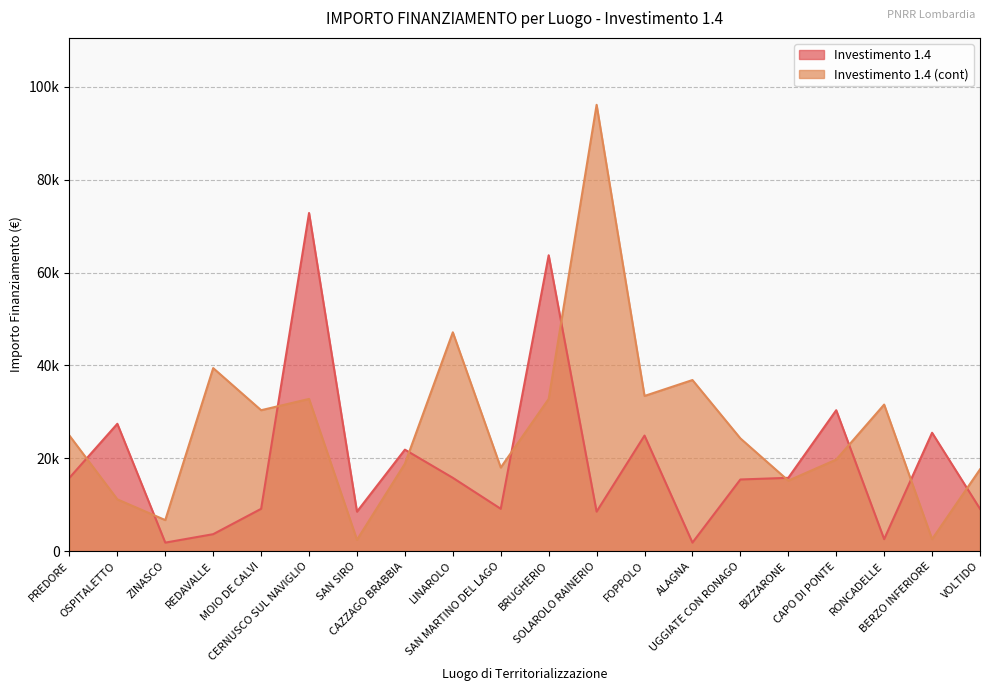

After their last crossing, which series has the higher values: Investimento 1.4 (cont) or Investimento 1.4?

Investimento 1.4 (cont)